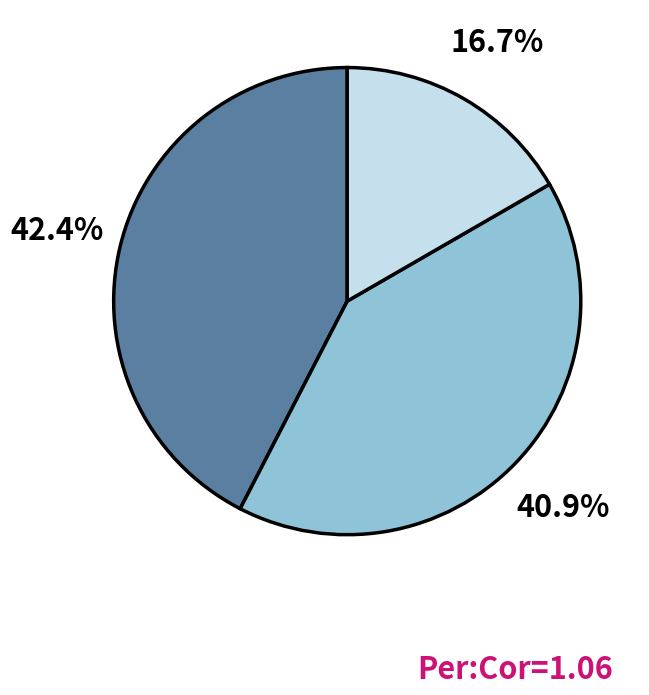

Count the number of slices in the pie.

3